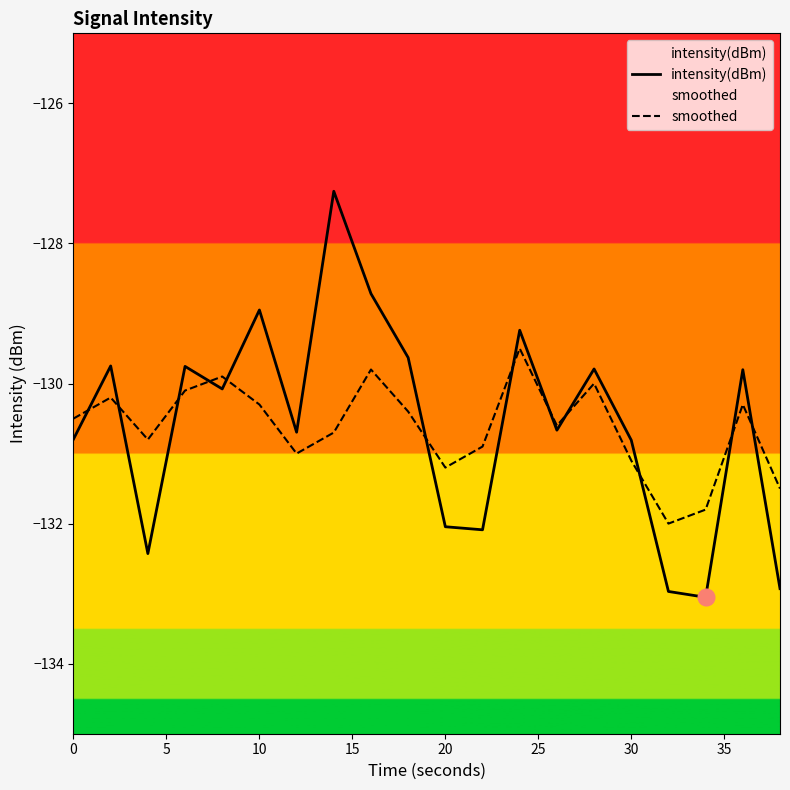

At 0, list the series in order from largest to smallest.

smoothed, intensity(dBm)